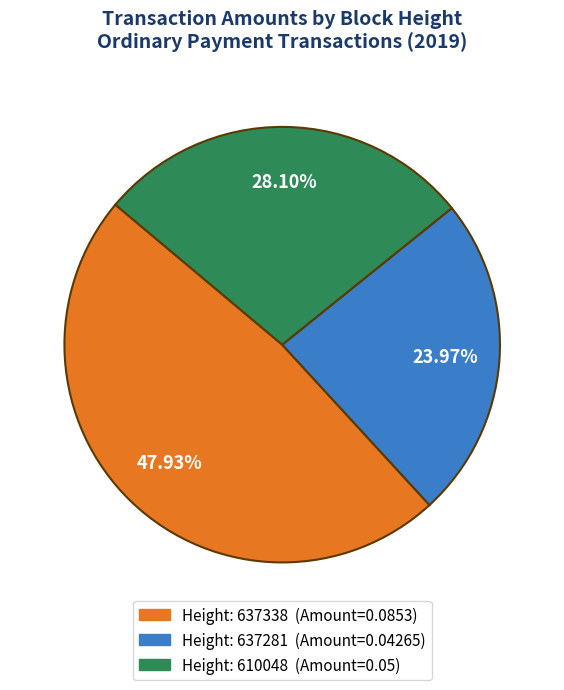

Is there a majority slice in this chart?

No